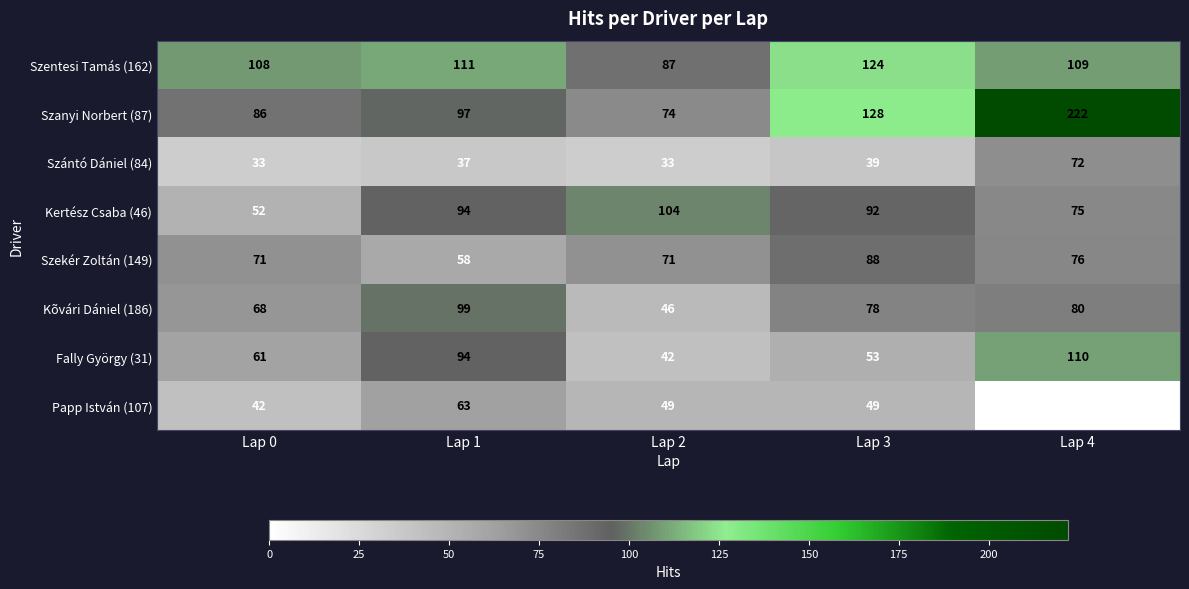

At which label does Szentesi Tamás (162) reach its peak?

Lap 3